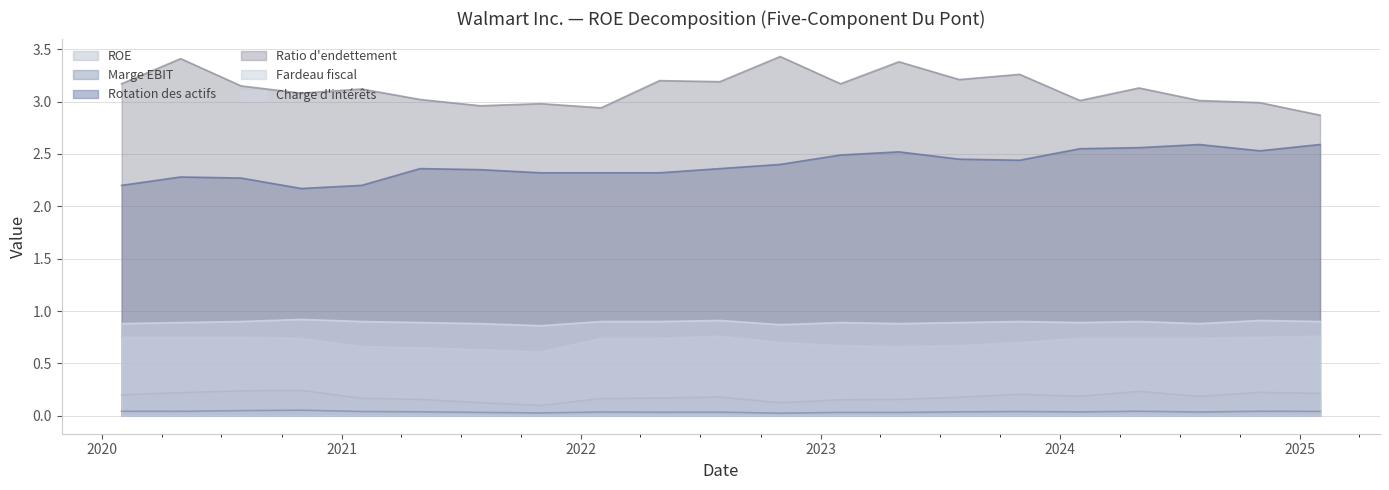

How many lines are shown in the chart?

6